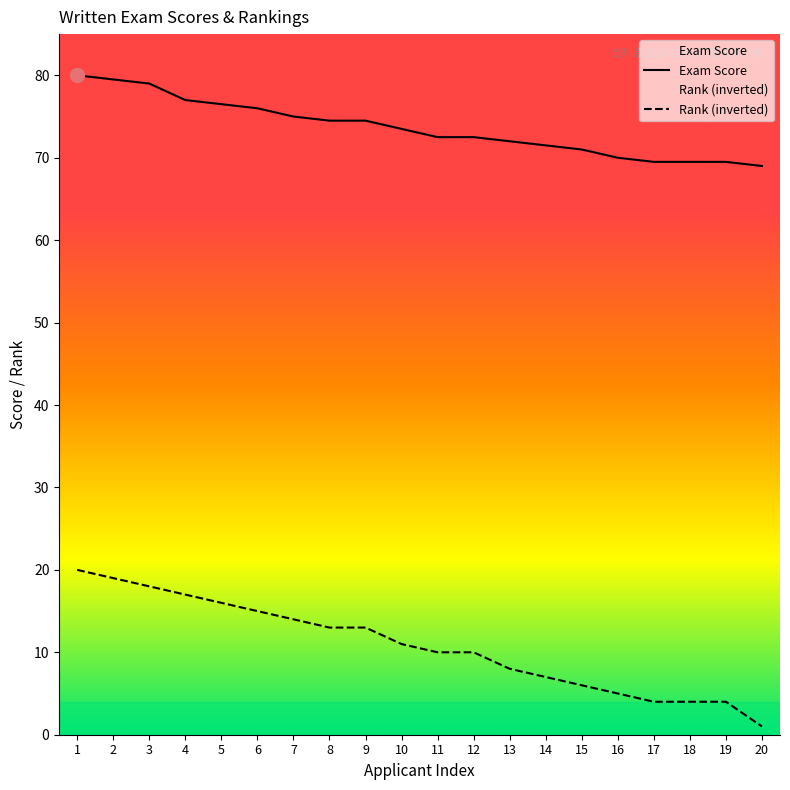

Reading right to left, transcribe all the data shown in this chart.

Exam Score: 69.0	69.5	69.5	69.5	70.0	71.0	71.5	72.0	72.5	72.5	73.5	74.5	74.5	75.0	76.0	76.5	77.0	79.0	79.5	80.0
Rank: 1.0	4.0	4.0	4.0	5.0	6.0	7.0	8.0	10.0	10.0	11.0	13.0	13.0	14.0	15.0	16.0	17.0	18.0	19.0	20.0